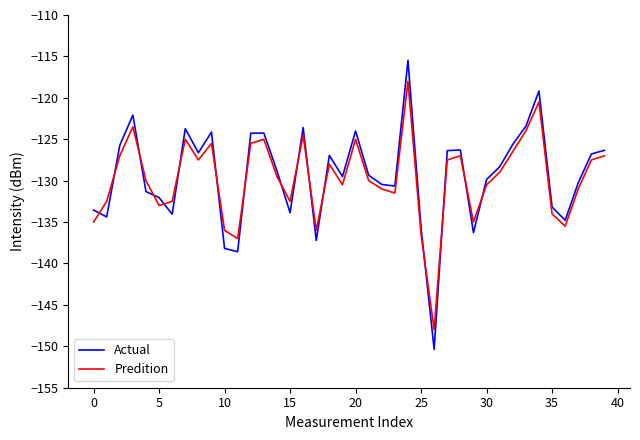

True or false: Predition and Actual cross at least once.

True